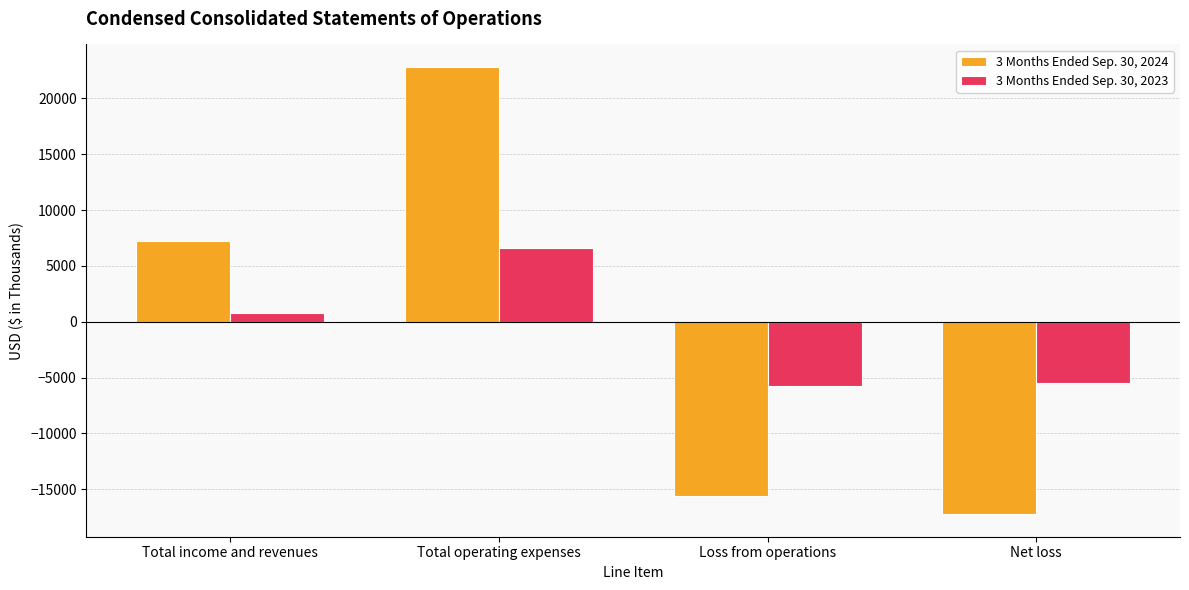

What is the difference between the maximum and minimum values in the 3 Months Ended Sep. 30, 2024 series?

40080